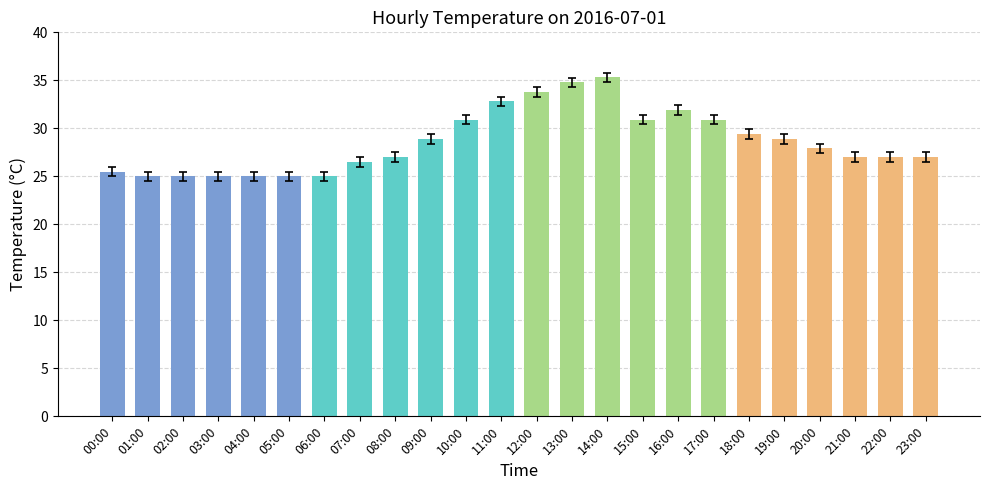

Reading left to right, what are all the values shown in this chart?

25.5	25.0	25.0	25.0	25.0	25.0	25.0	26.5	27.0	28.9	30.9	32.8	33.8	34.8	35.3	30.9	31.9	30.9	29.4	28.9	27.9	27.0	27.0	27.0